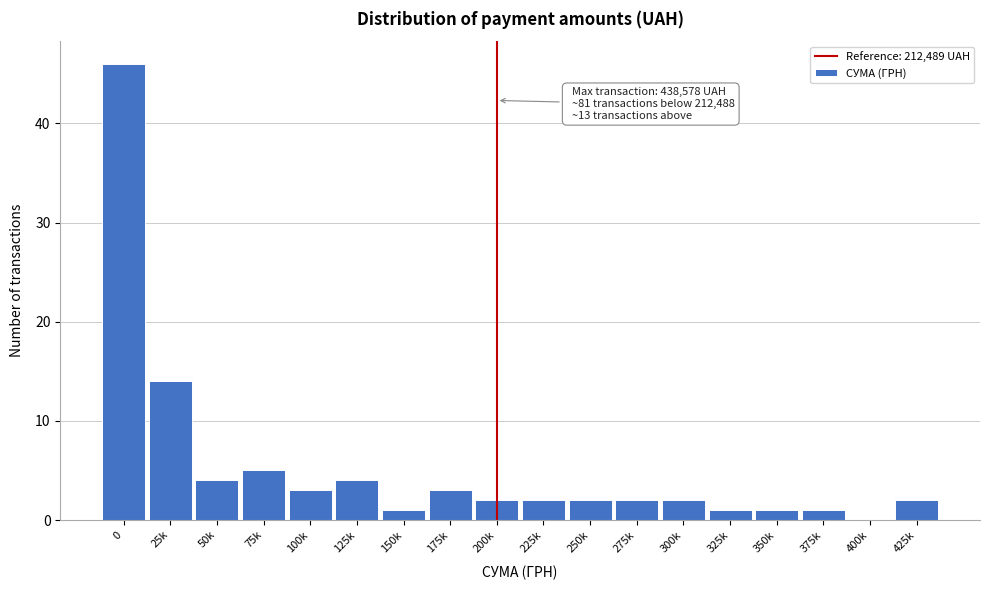

Reading right to left, what are all the values shown in this chart?

425k=2	400k=0	375k=1	350k=1	325k=1	300k=2	275k=2	250k=2	225k=2	200k=2	175k=3	150k=1	125k=4	100k=3	75k=5	50k=4	25k=14	0=46